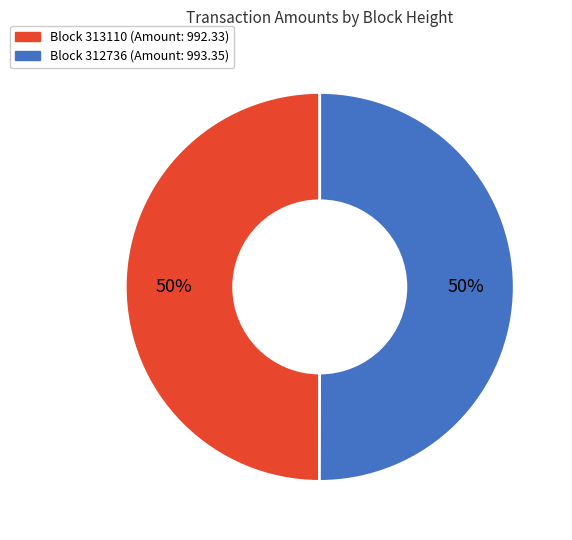

What is the ratio of the value at Block 313110 (Amount: 992.33) to the value at Block 312736 (Amount: 993.35)?

1.0